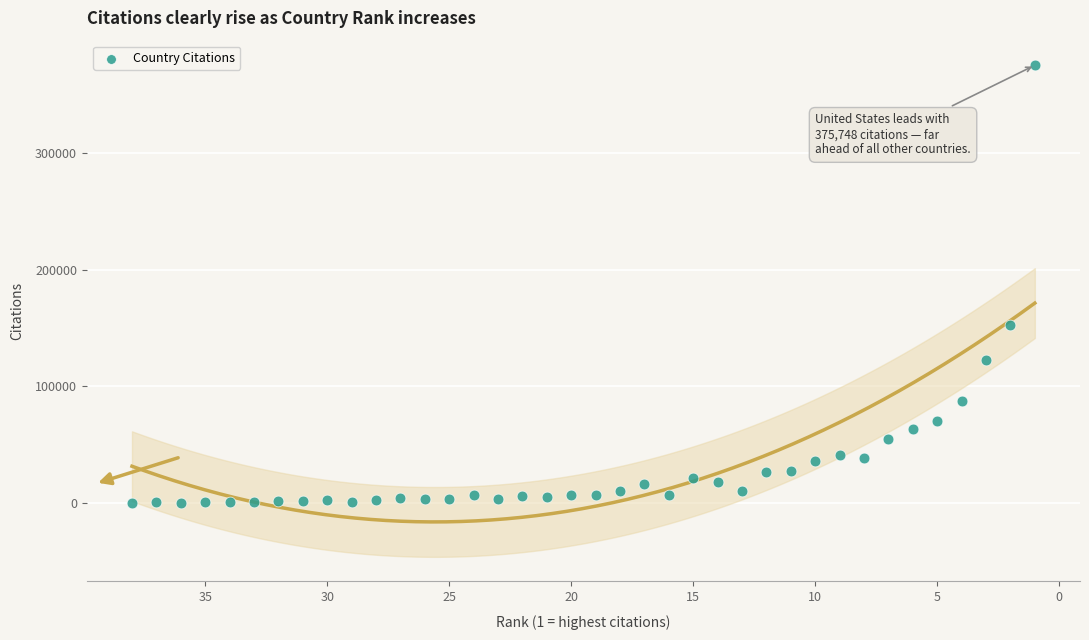

What is the range of X values (max minus min)?

37